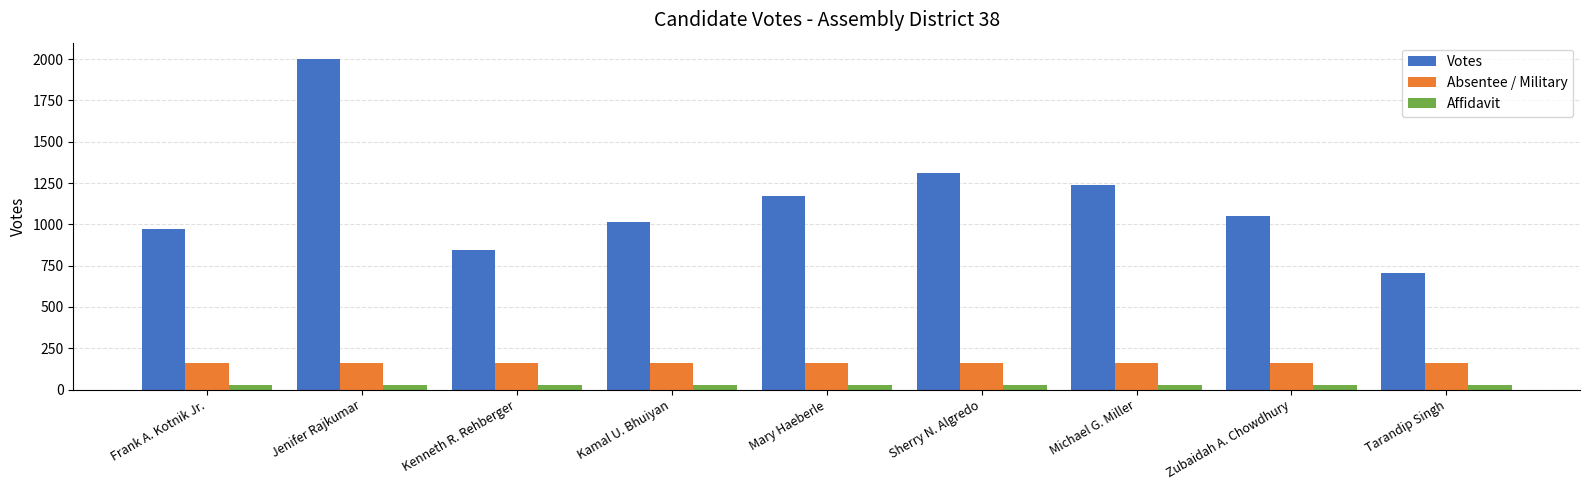

What is the label of the 4th bar from the right?

Sherry N. Algredo